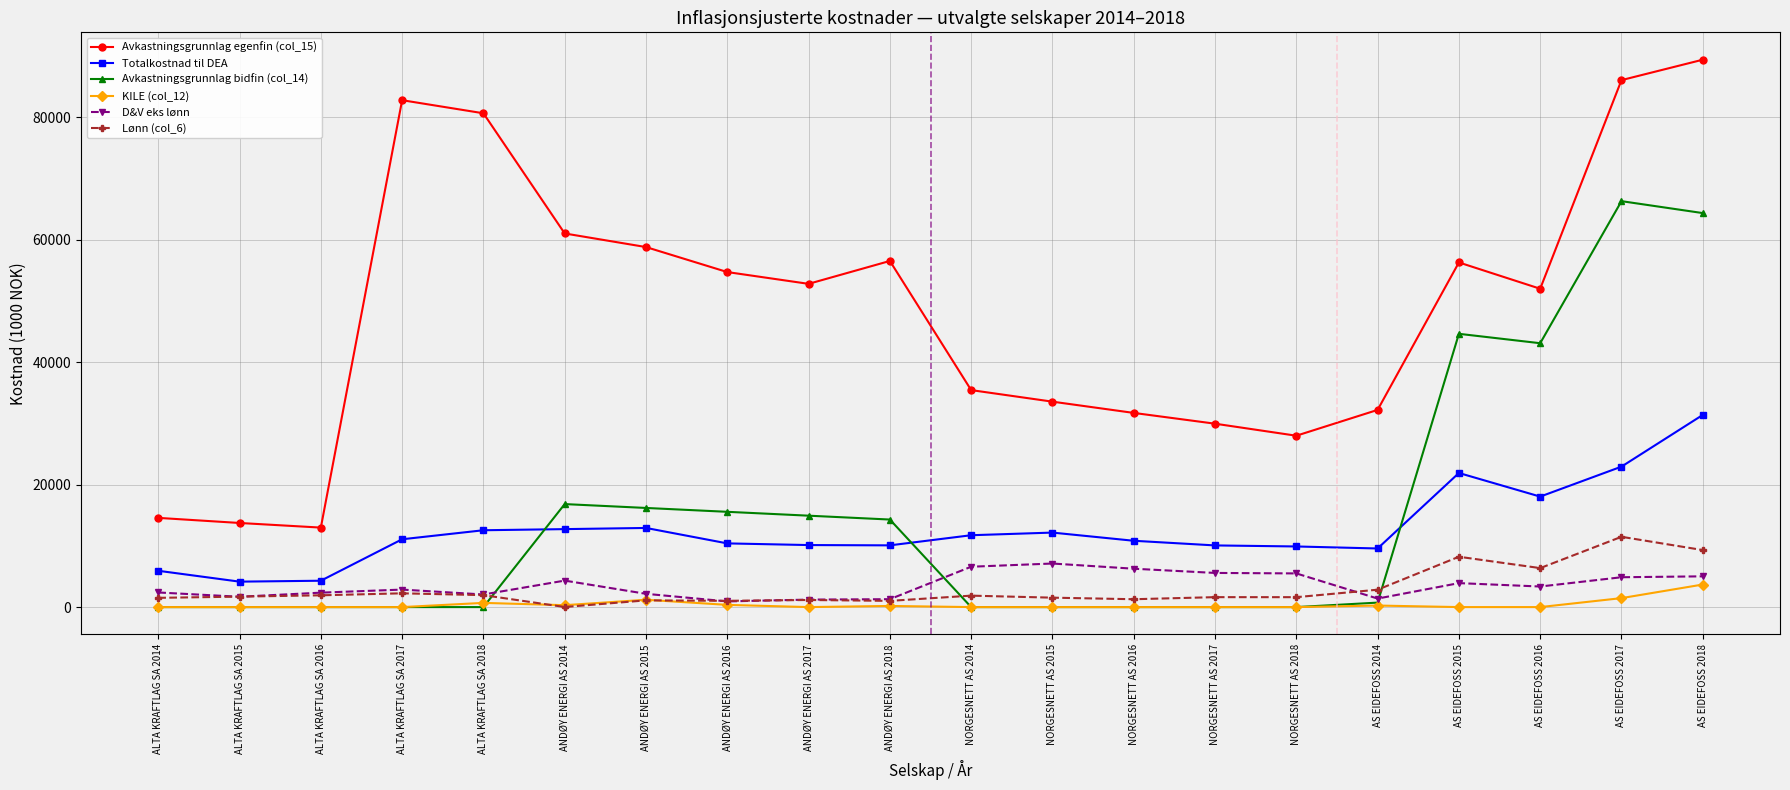

What is the label of the 2nd point from the left?

ALTA KRAFTLAG SA 2015